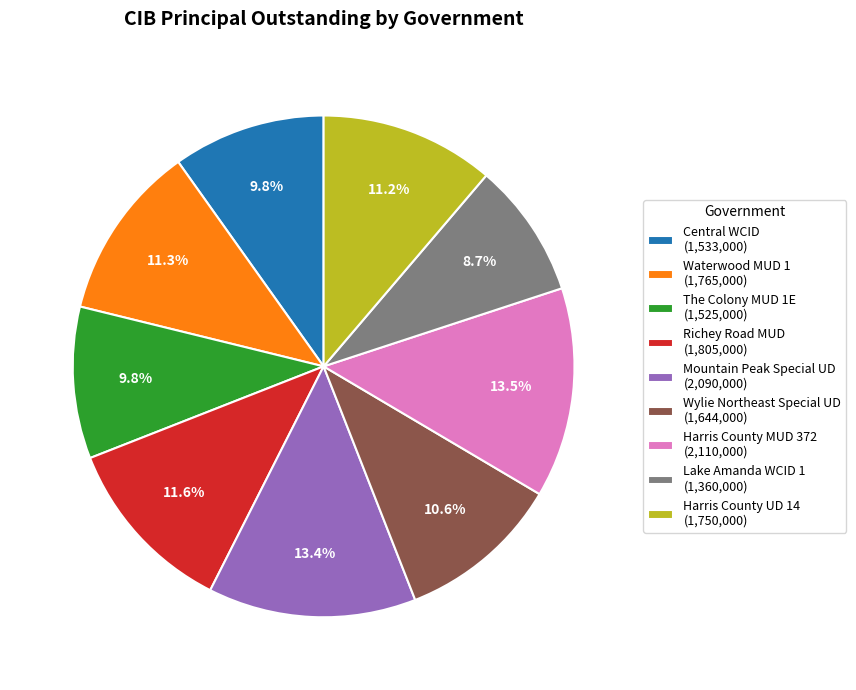

Is it true that Mountain Peak Special UD is 13% of the pie?

True